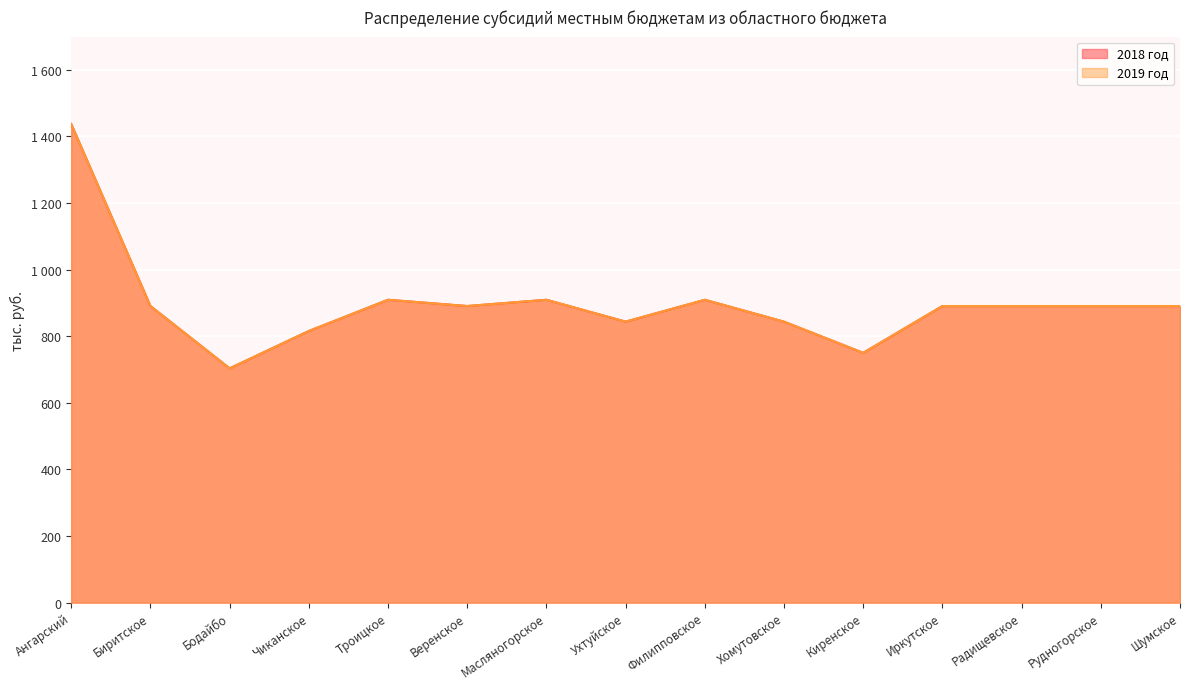

Which series has the widest spread of values?

2018 год